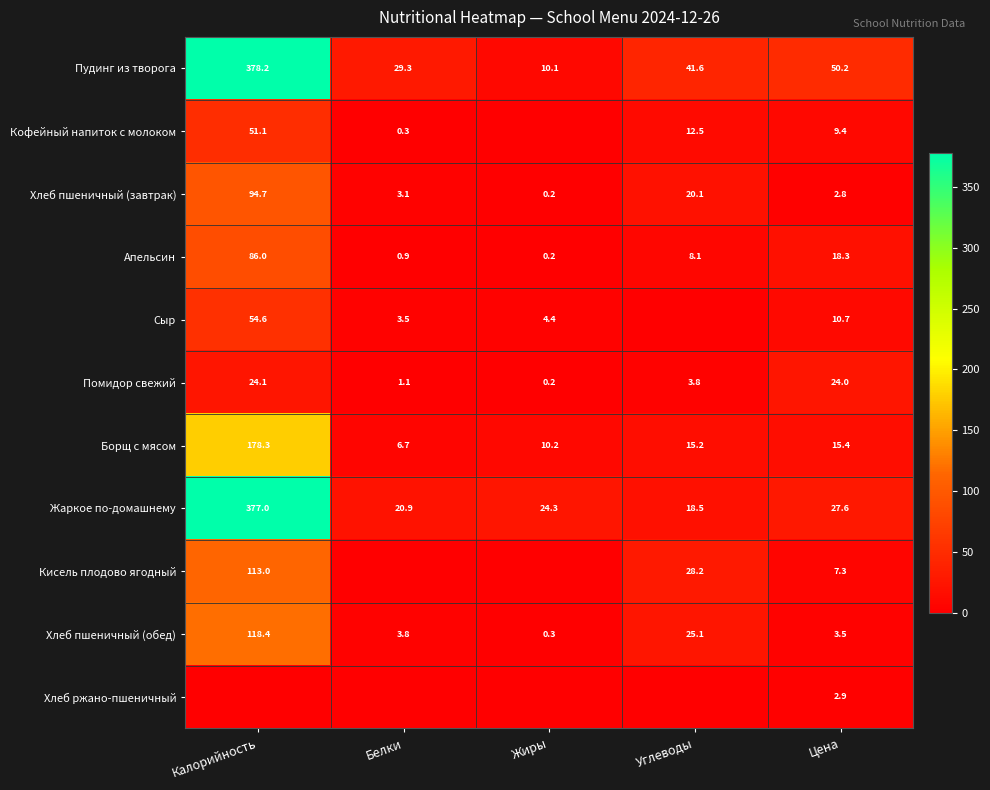

Rank the categories by Хлеб пшеничный (завтрак) value from highest to lowest.

Калорийность, Углеводы, Белки, Цена, Жиры